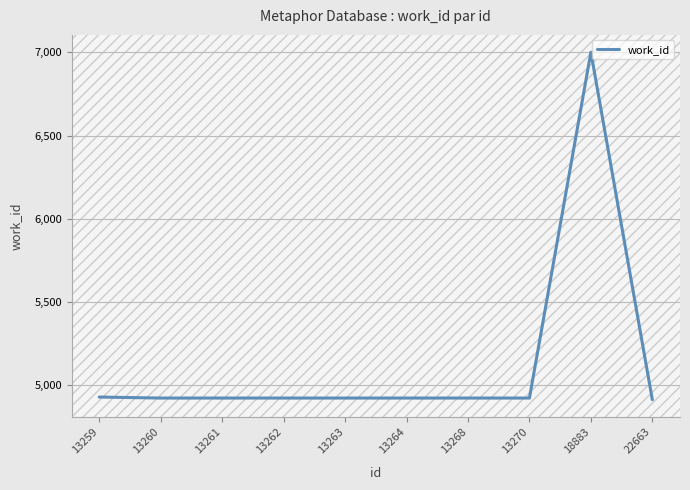

What is the ratio of the value at 13259 to the value at 13260?

1.0